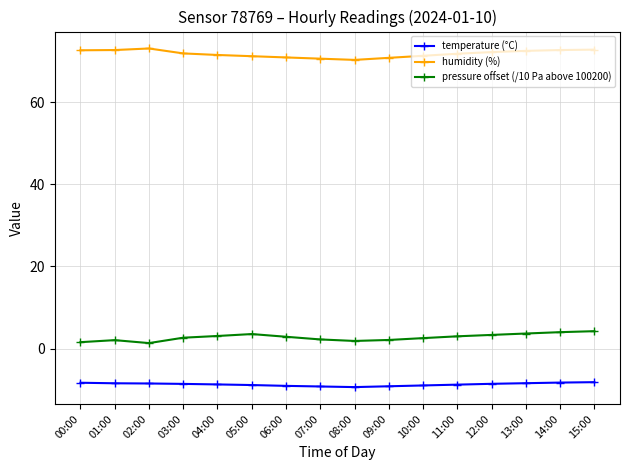

What is the label of the 3rd point from the right?

13:00